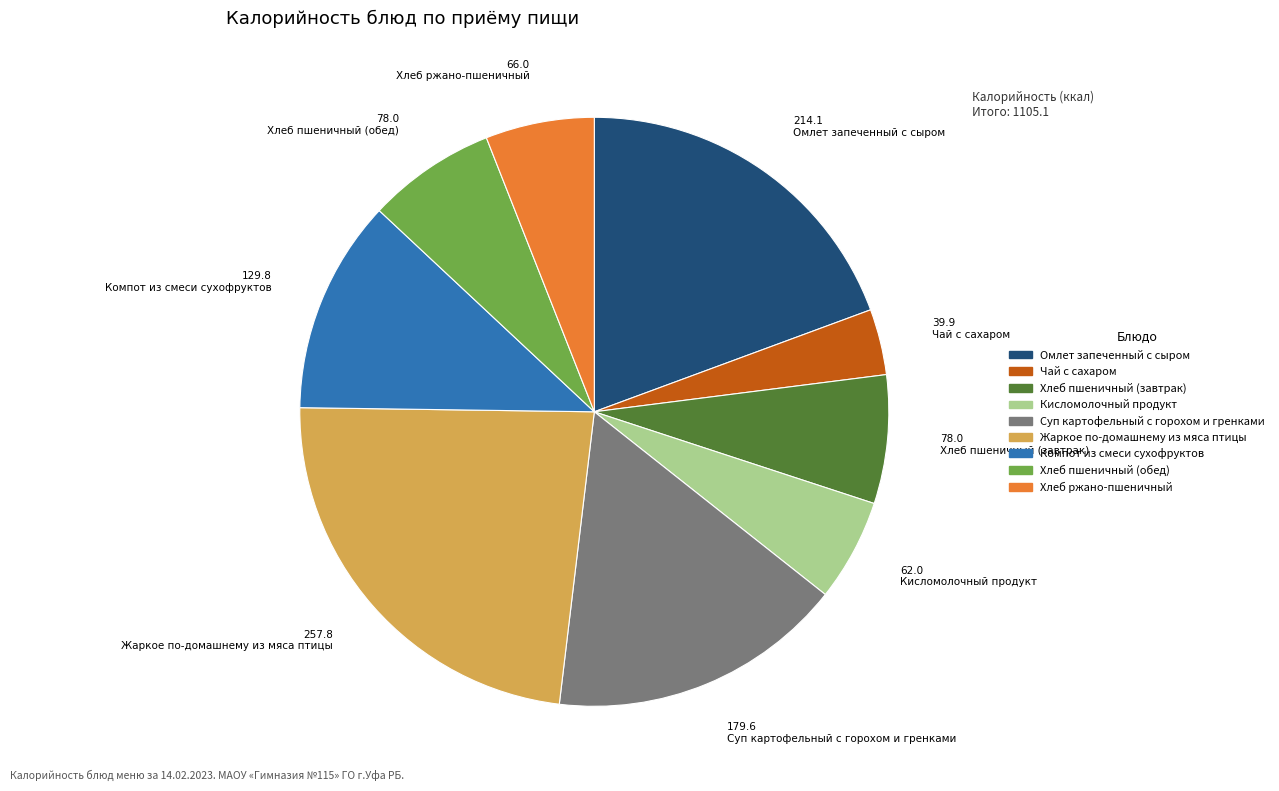

Which category has the smallest portion of the pie?

Чай с сахаром